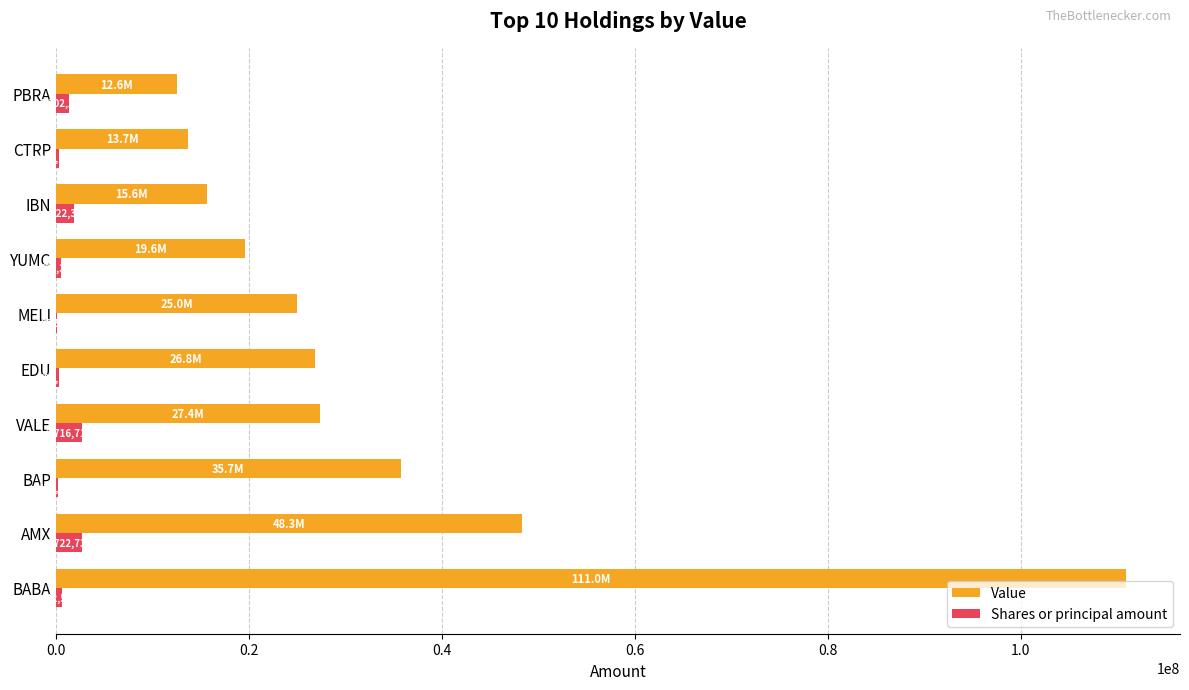

At which label is Value closest to 61779500?

AMX